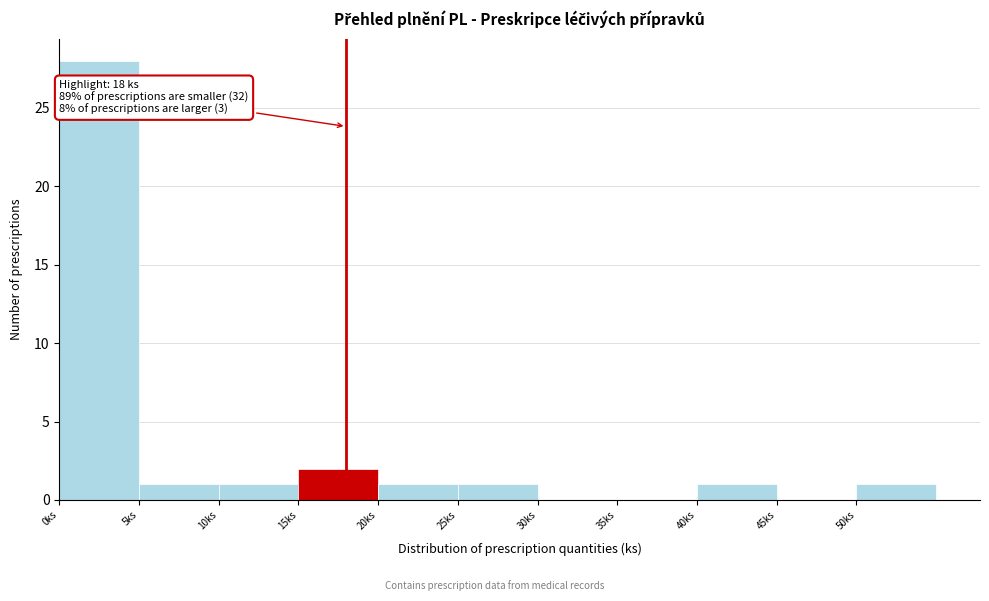

Over which range of the x-axis is the bar tallest?

0 to 5